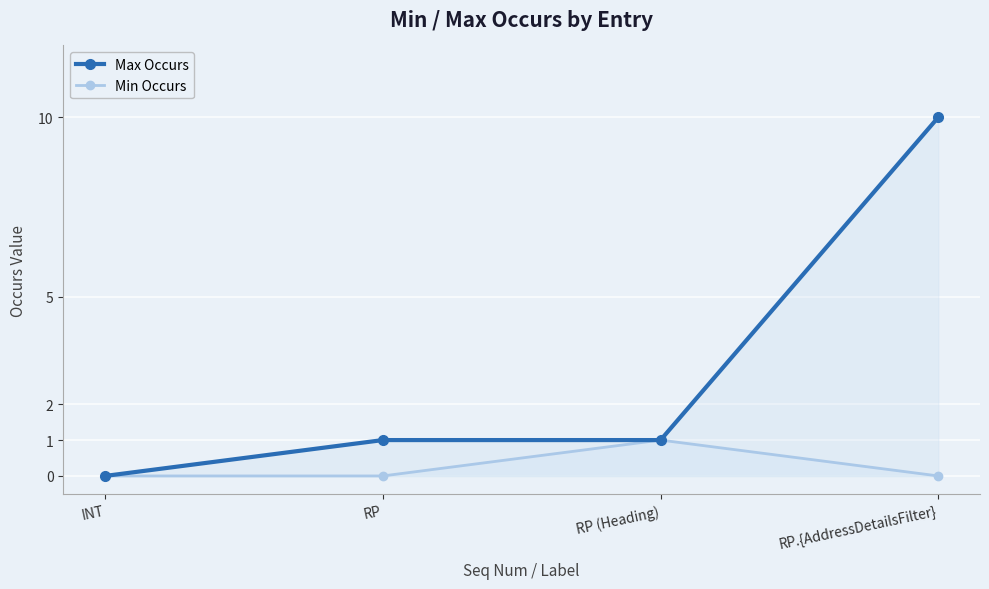

What is the sum of all Max Occurs values?

12